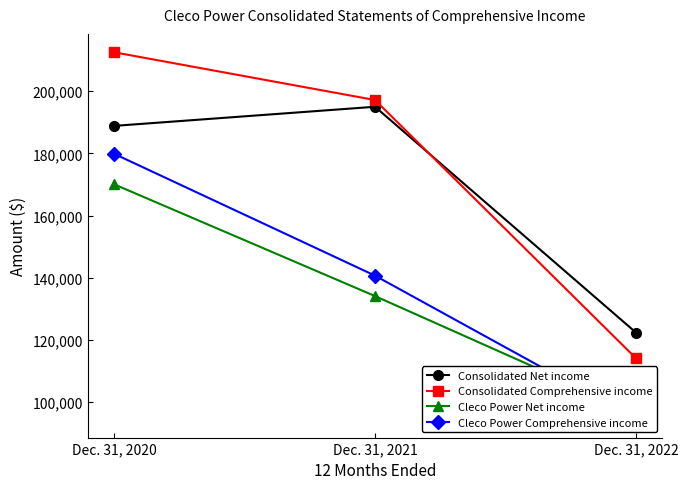

What is the value of the Consolidated Comprehensive income point at the 2nd from the left?

197133